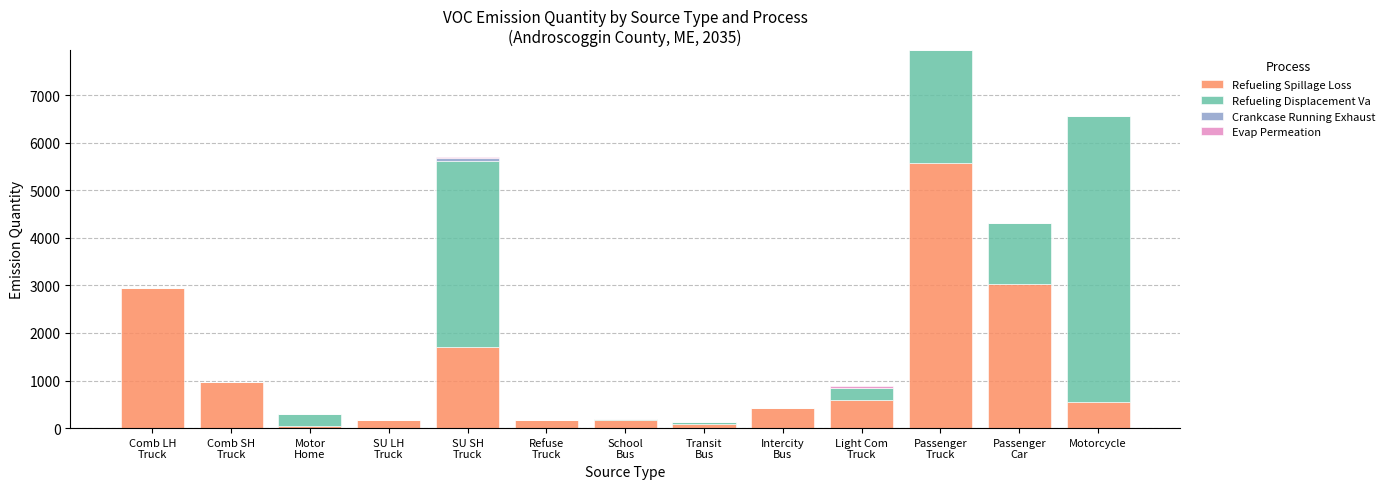

Does the chart contain stacked bars?

Yes